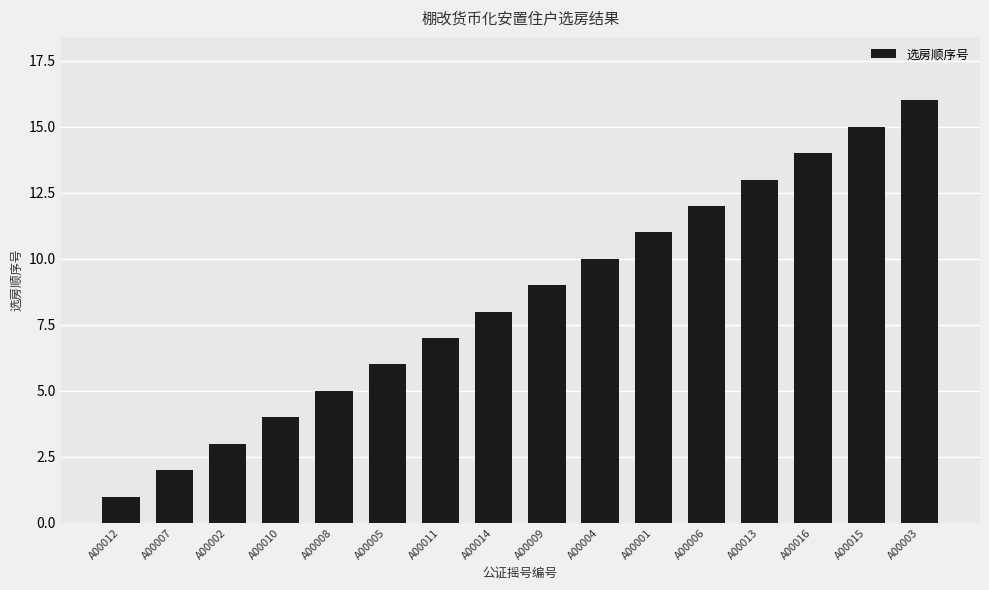

True or false: the data shows 11 at A00001.

True